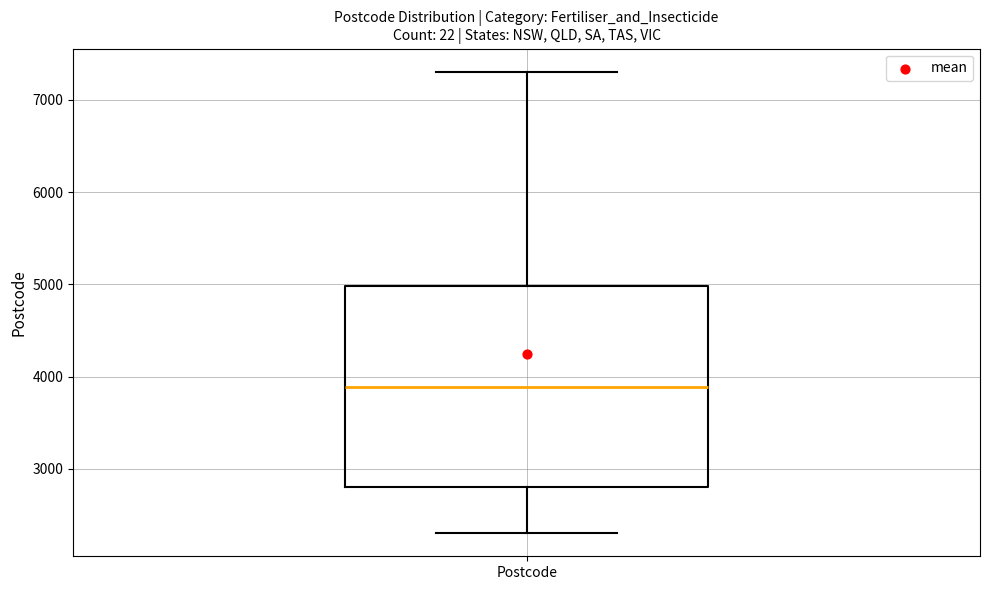

Read this box plot against the y-axis: the position of the median line, the range covered by the box, and the ends of both whiskers. The values are not printed on the chart, so give them approximately, as read against the axis.

median 3900, box 2800 to 5000, whiskers 2300 to 7300